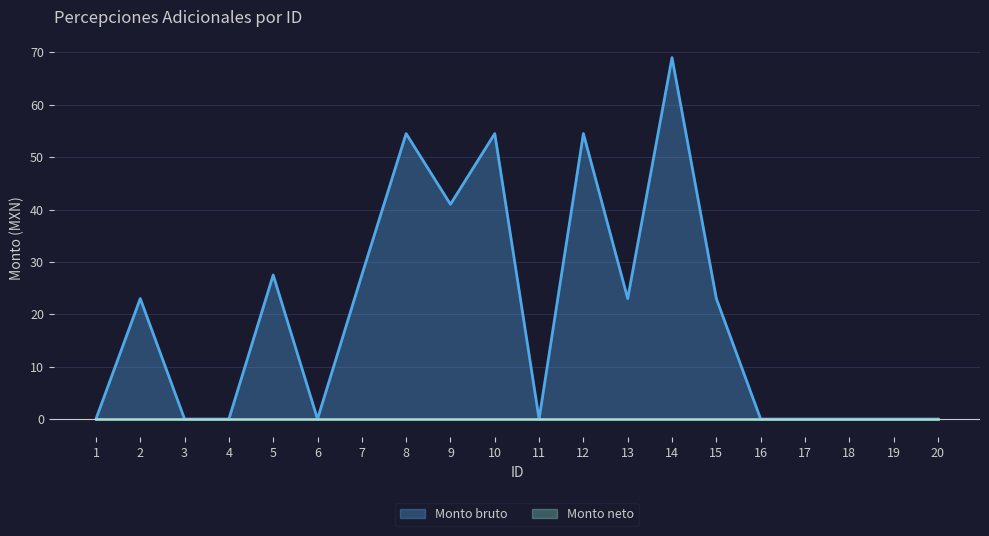

What is the greatest value displayed?

69.0